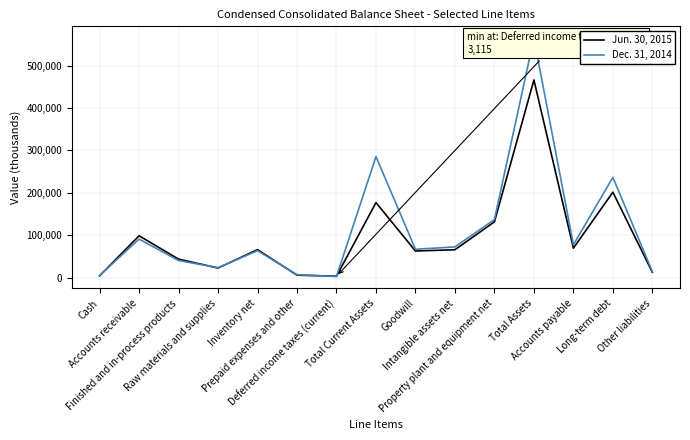

Which series changed the most between Raw materials and supplies and Total Current Assets?

Dec. 31, 2014